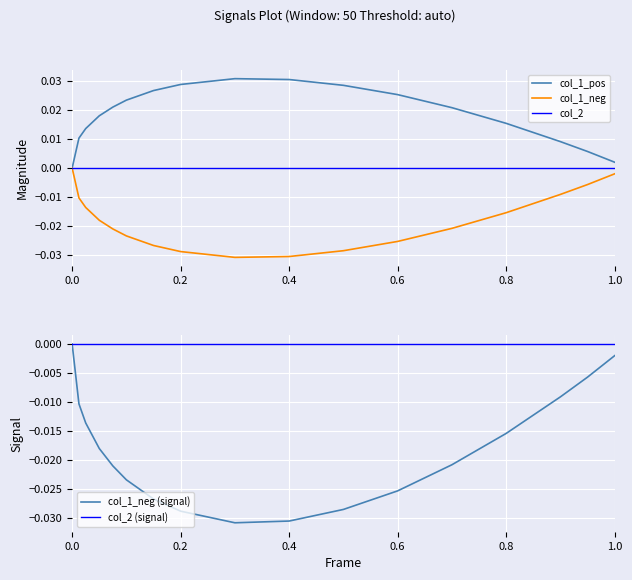

True or false: col_1_neg and col_1_neg (signal) cross at least once.

False